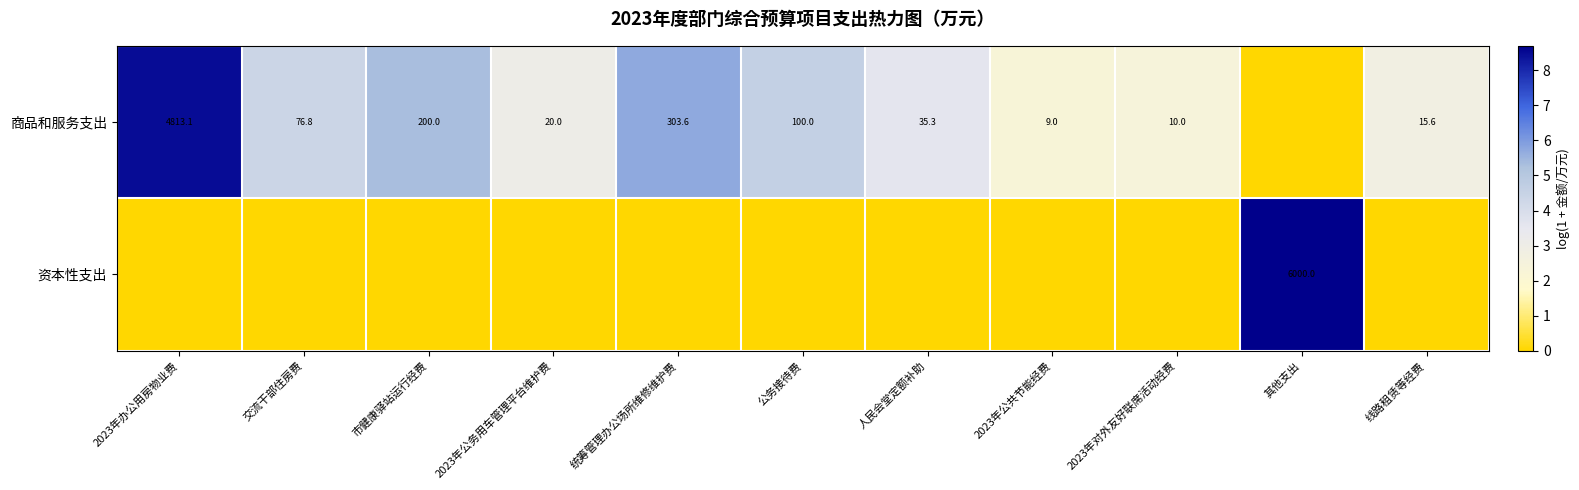

The value of 商品和服务支出 at 2023年办公用房物业费 is 8273.1. True or false?

False